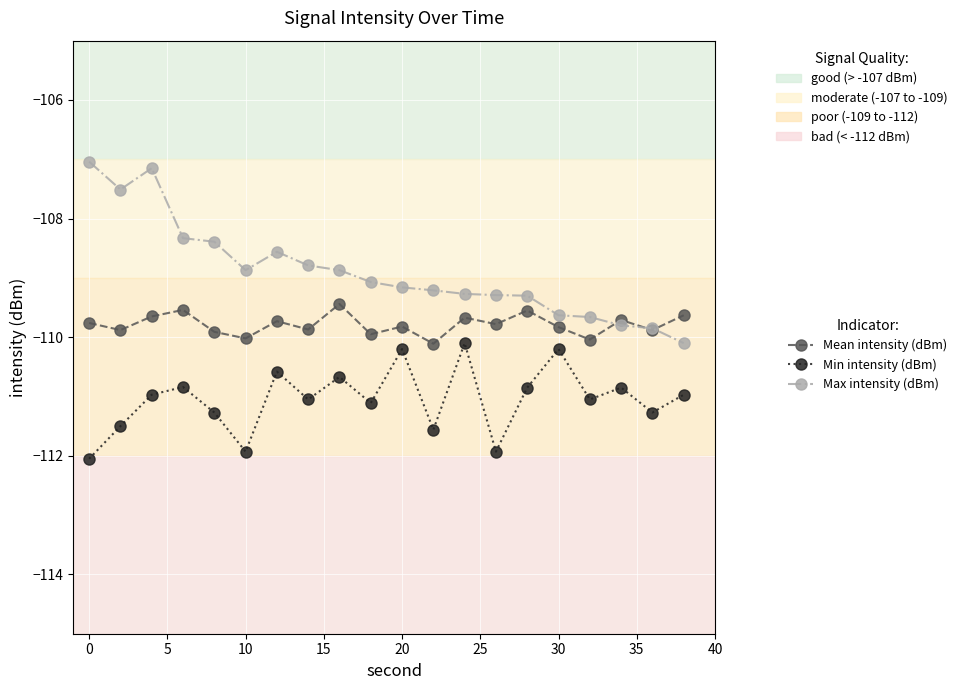

Rank the series by their maximum value, from highest to lowest.

Max intensity (dBm), Mean intensity (dBm), Min intensity (dBm)